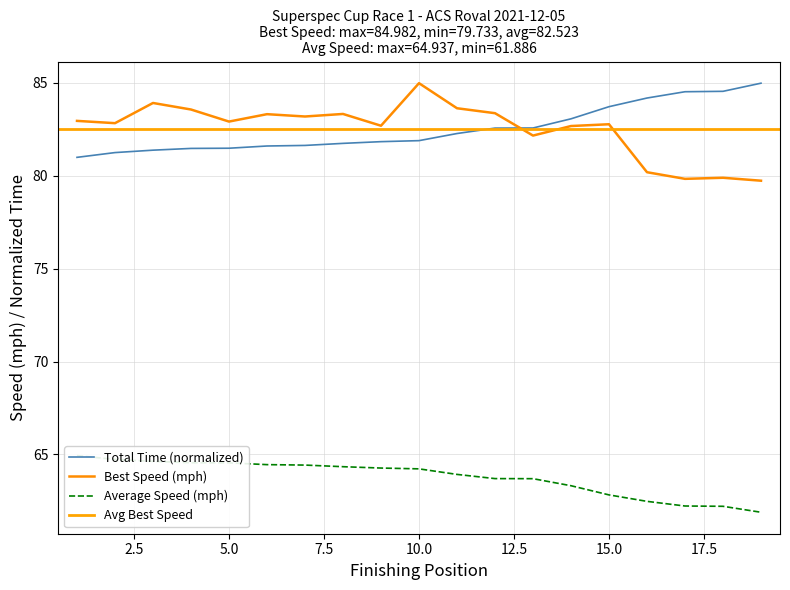

The value of Total Time (normalized) at 5.0 is 81.5. True or false?

True